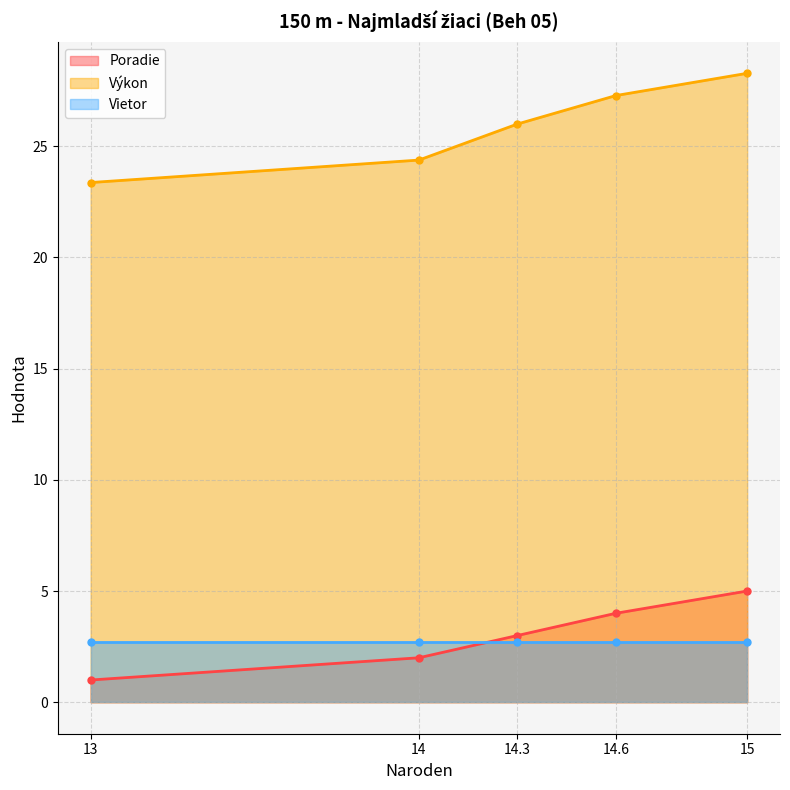

True or false: Poradie has more than 1 interior local peaks.

False